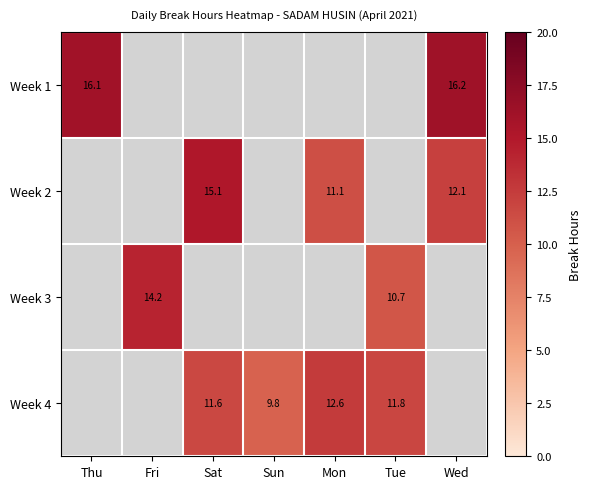

Is the value of Week 1 at Wed greater than the value of Week 2 at Wed?

Yes